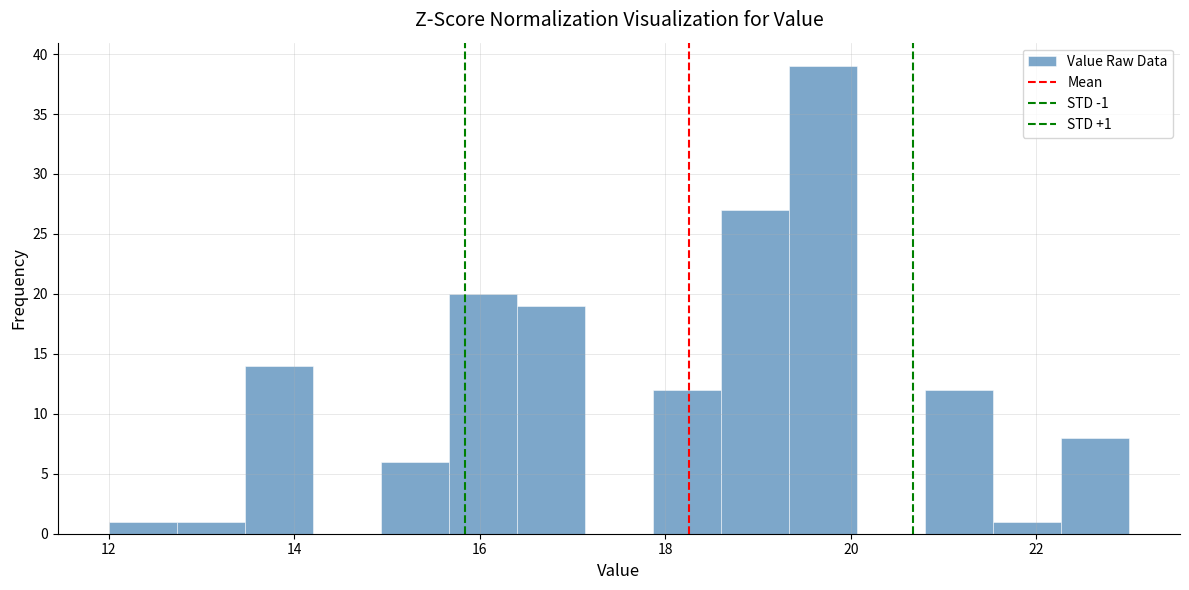

Around what value on the x-axis is the tallest bar? Give the approximate position of its centre, as read against the axis.

19.8